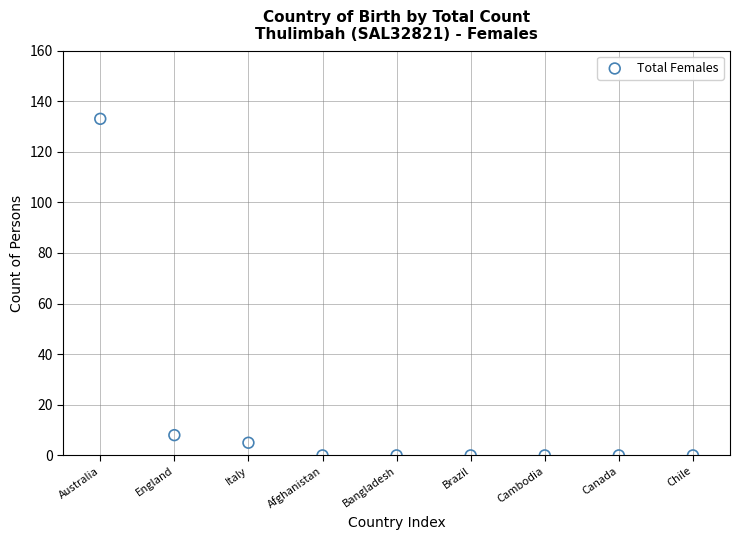

What is the range of Y values (max minus min)?

133